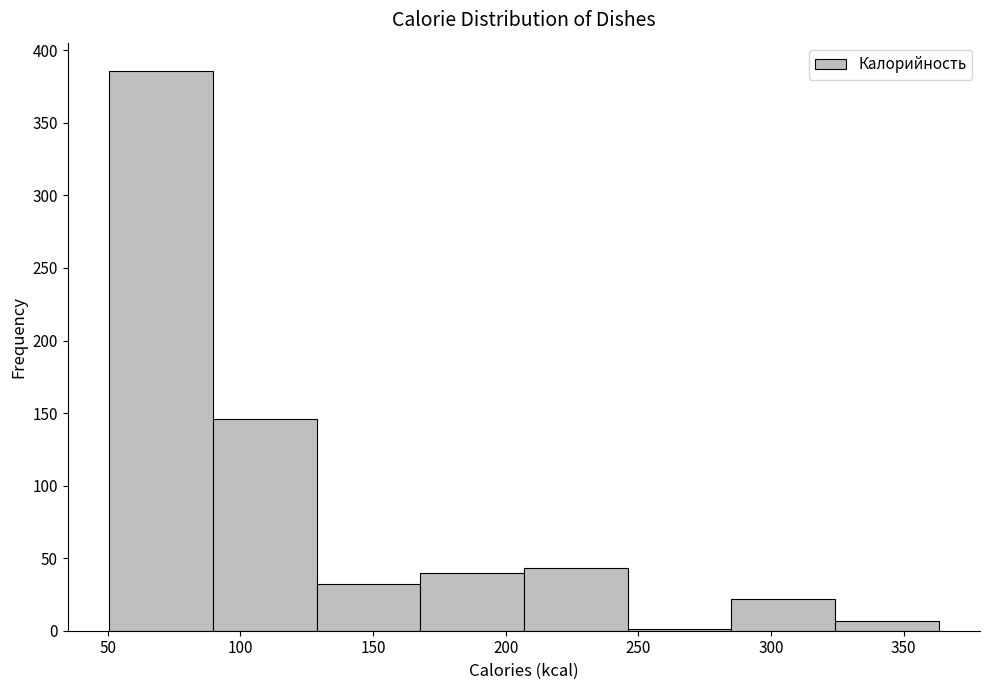

Reading left to right, transcribe this chart: for each bar, give the range it covers on the x-axis and its height. Neither the bar edges nor the heights are printed on the chart, so give them approximately, as read against the axes.

50 to 90: 385
90 to 130: 145
130 to 170: 30
170 to 205: 40
205 to 245: 45
245 to 285: under 5
285 to 325: 20
325 to 365: 5